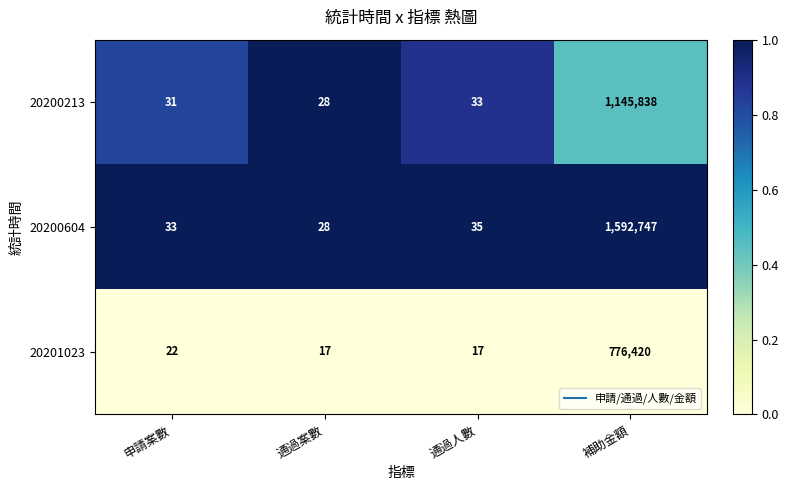

Where is 20200604 nearest to the value 796387?

通過人數